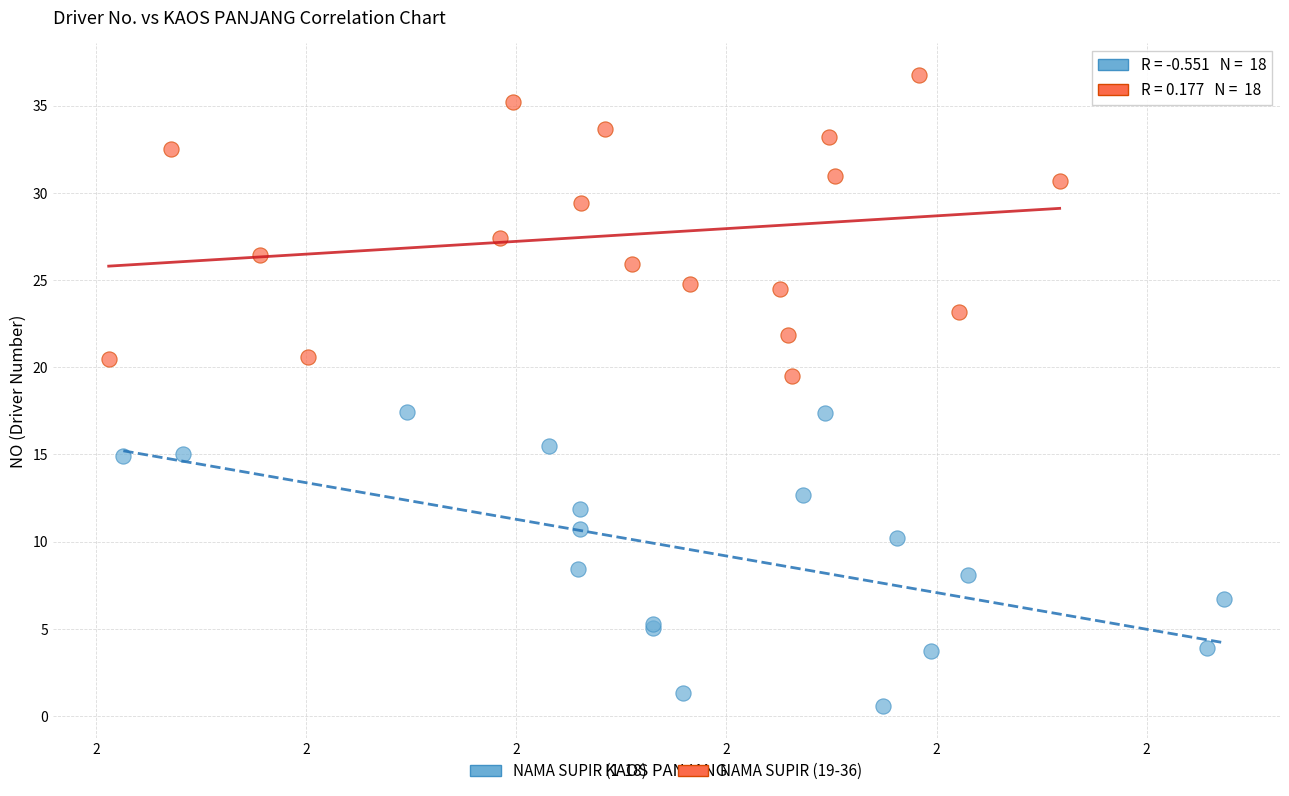

Which series has the widest spread of Y values?

NAMA SUPIR (19-36)